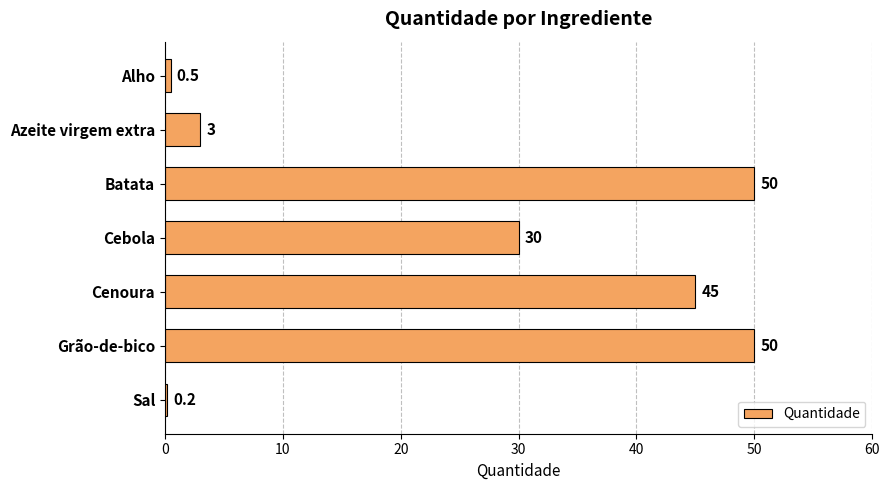

How many bars are there in total?

7